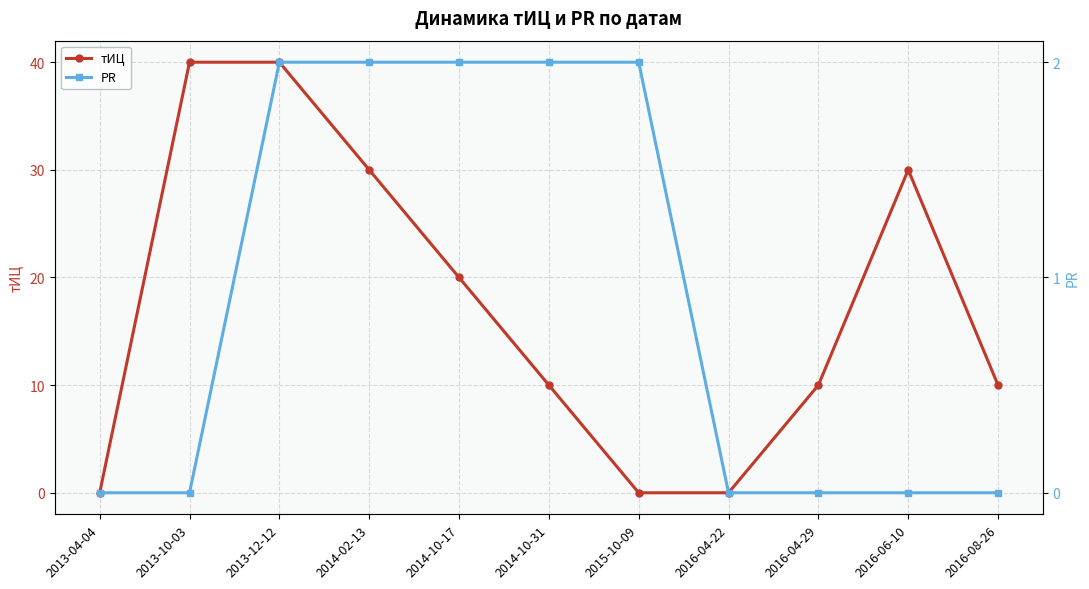

What is the average value of the PR series?

1